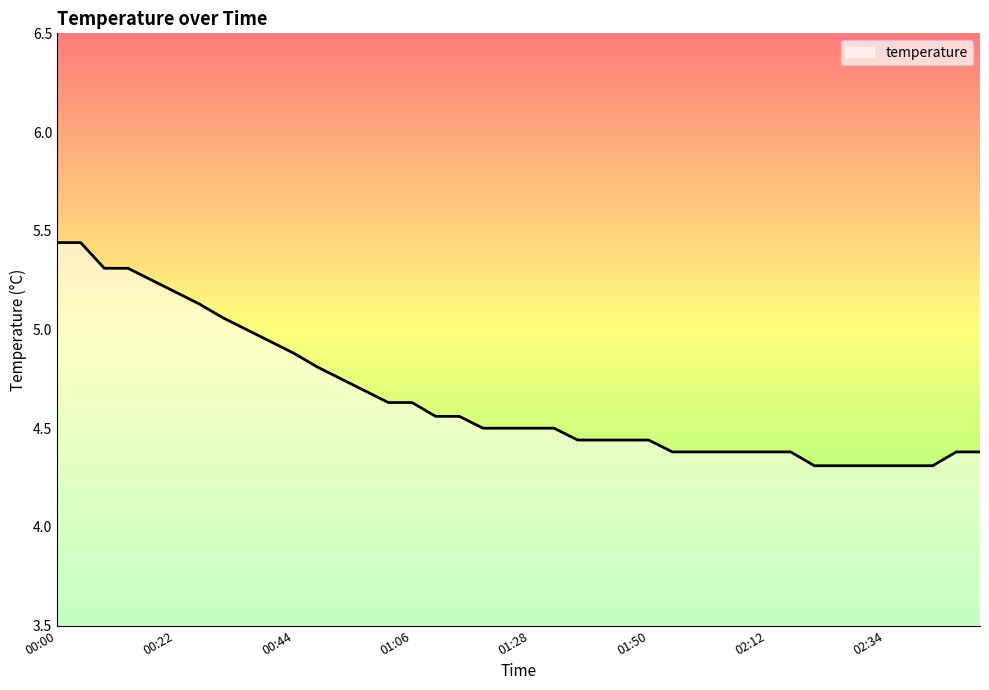

What is the smallest value displayed?

4.3